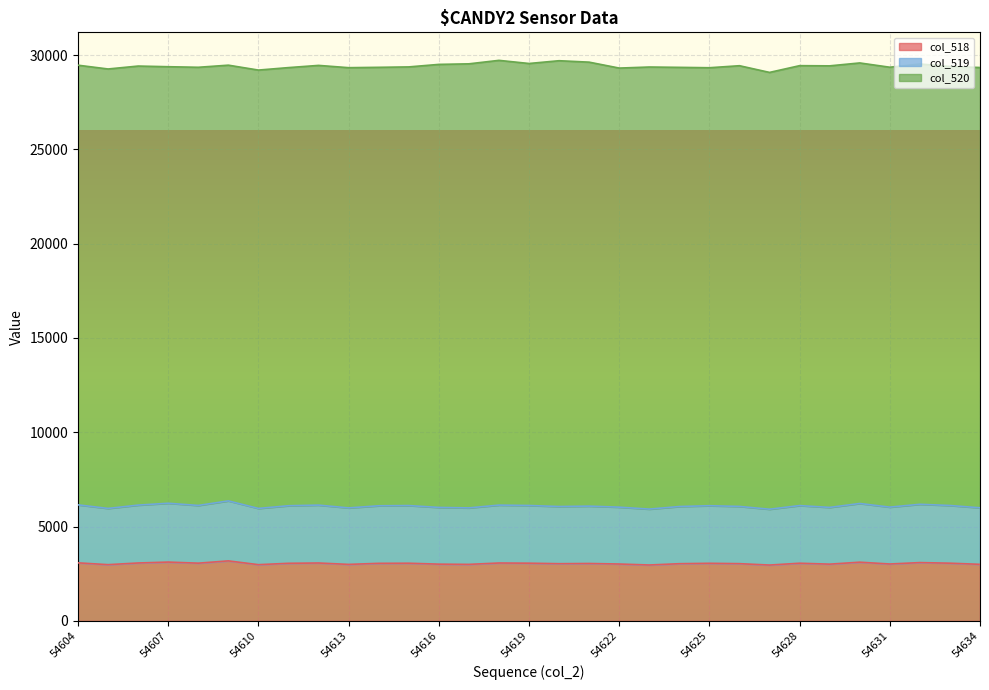

What is the value of the col_519 point at the 5th from the left?

6120